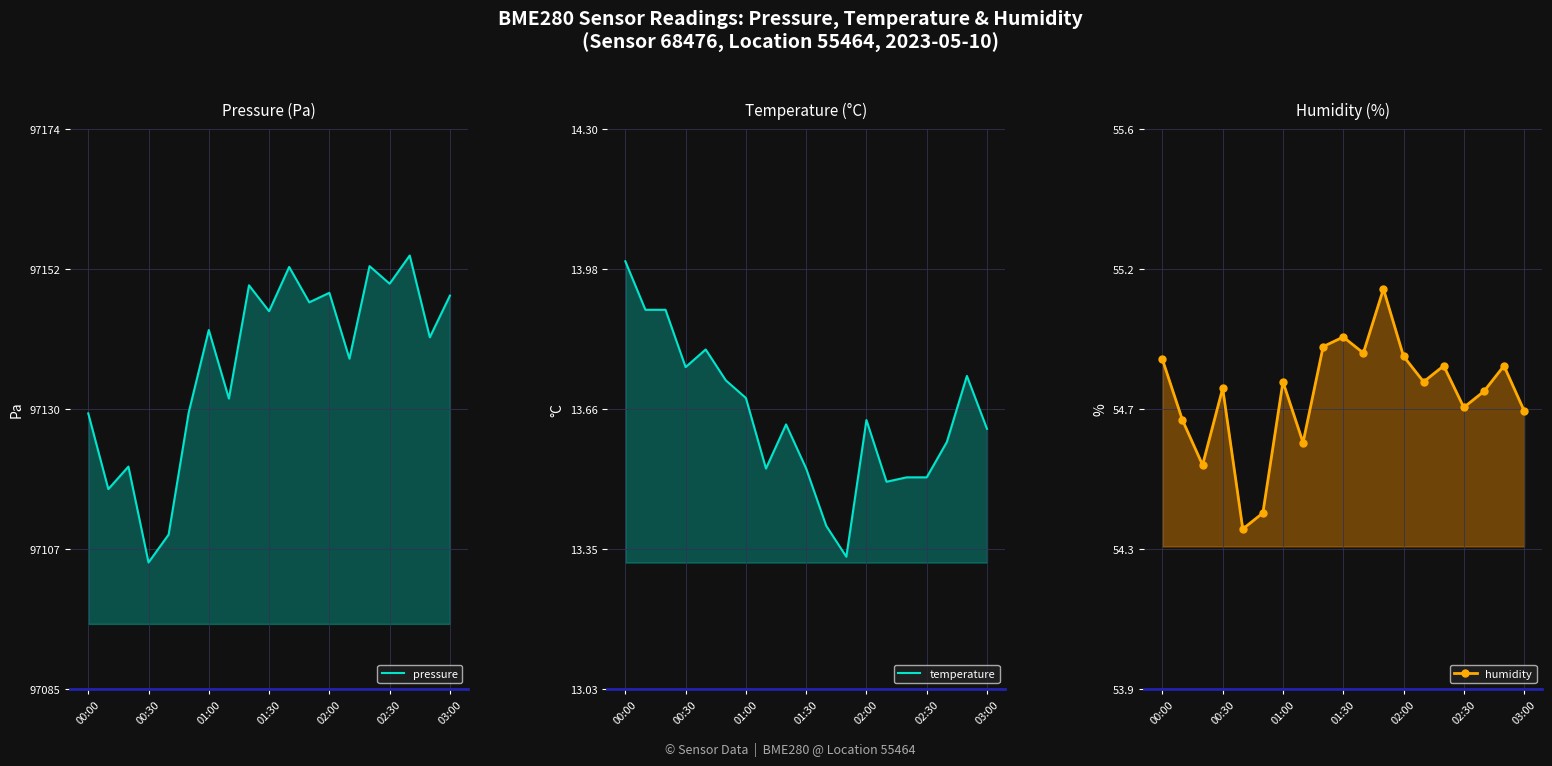

What is the average value of the temperature series?

13.6